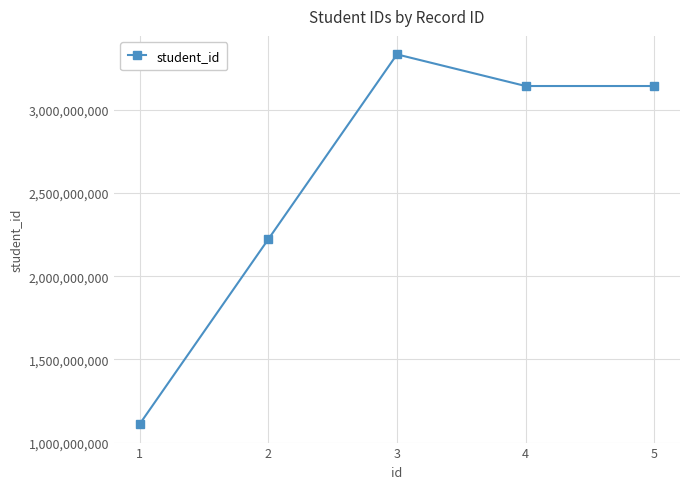

Read the value at 1, to the nearest 100.

1111111100